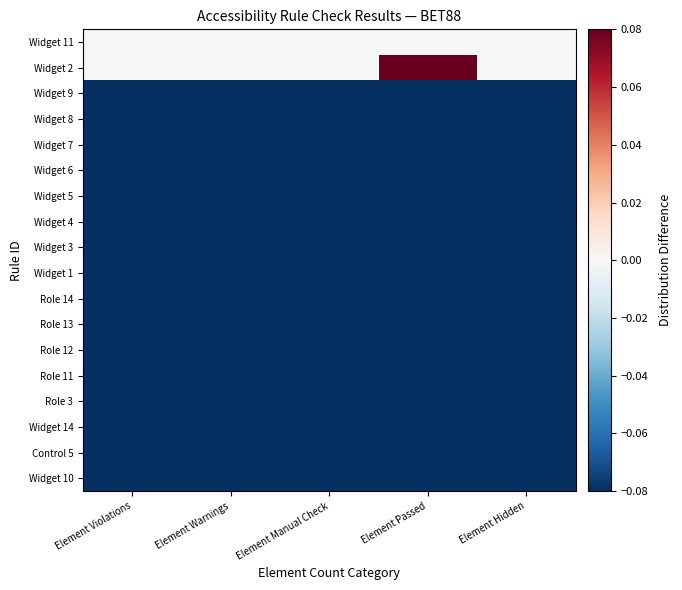

Which has a higher value, Element Manual Check or Element Warnings?

Element Manual Check